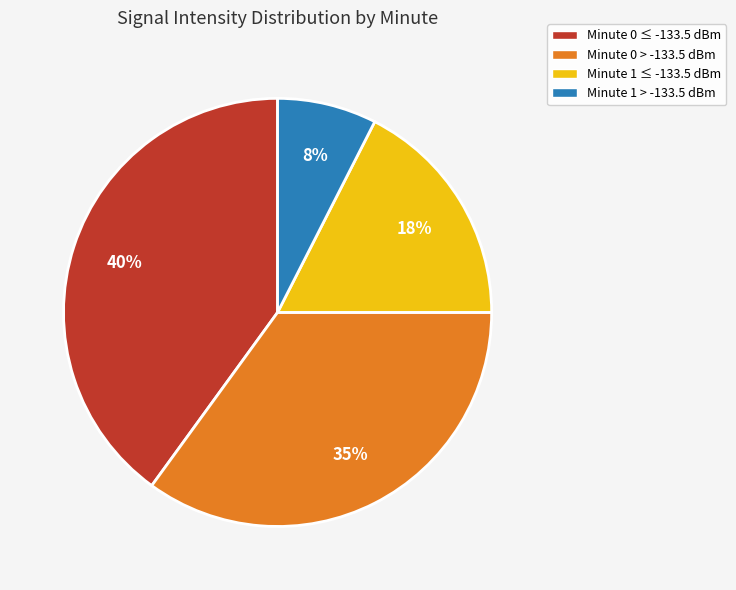

Does Minute 1 > -133.5 dBm account for over 50% of the chart?

No